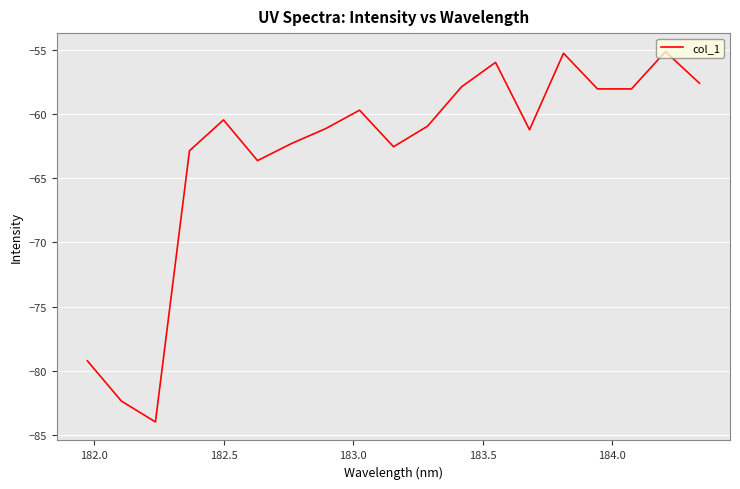

What is the maximum value shown in the chart?

-55.1